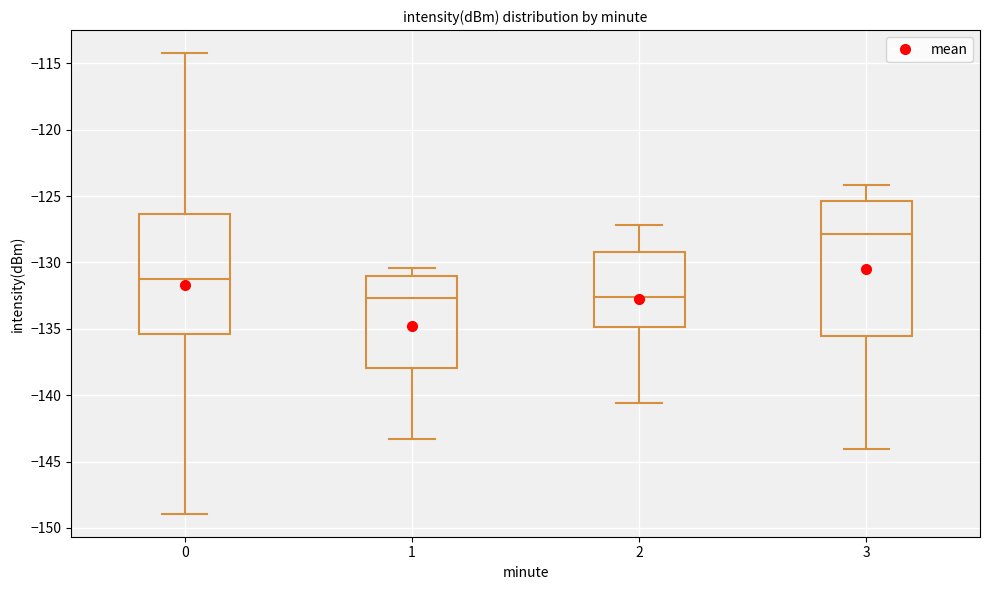

Comparing the boxes themselves (not the whiskers), which one is the tallest?

3